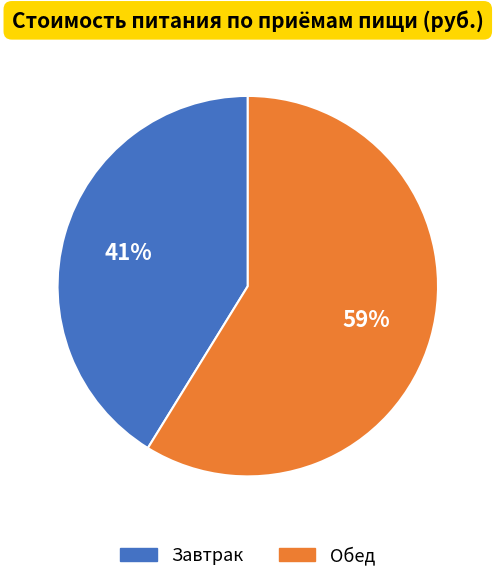

To the nearest percent, what is the difference between the largest and smallest slice percentages?

18%